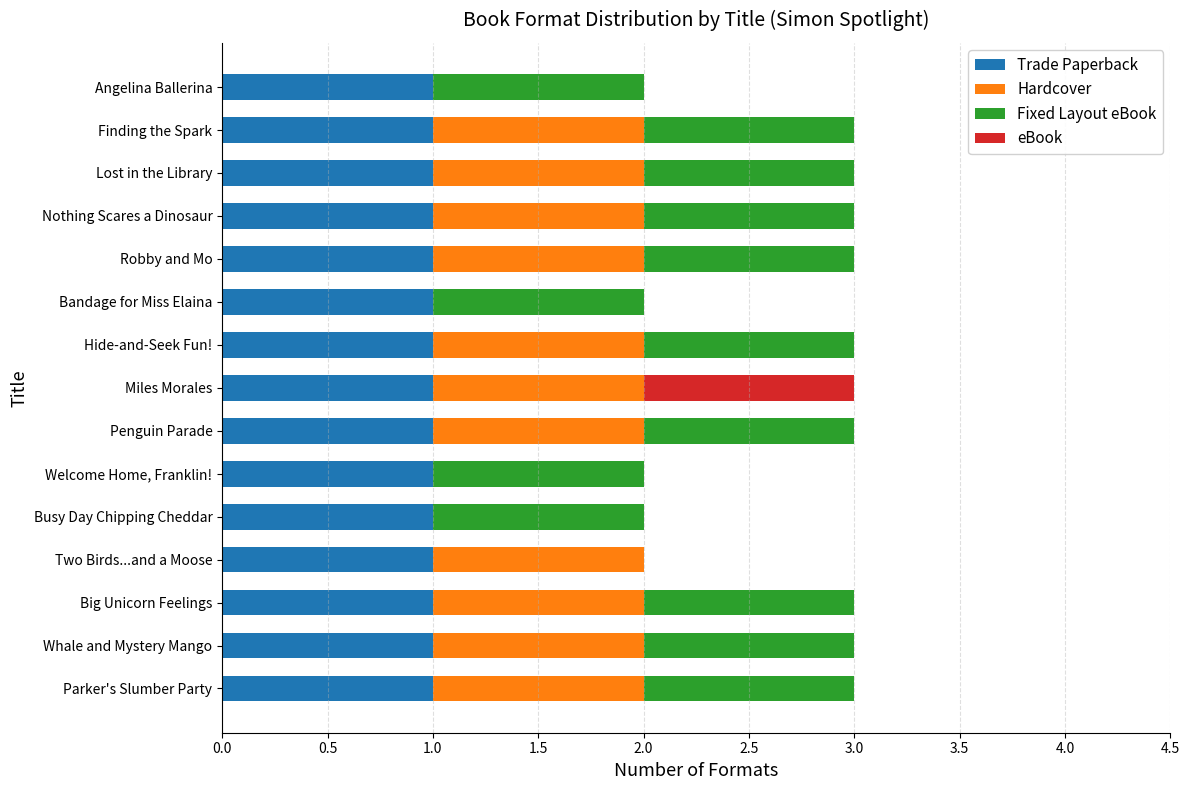

What is the total value across all series at Finding the Spark?

3